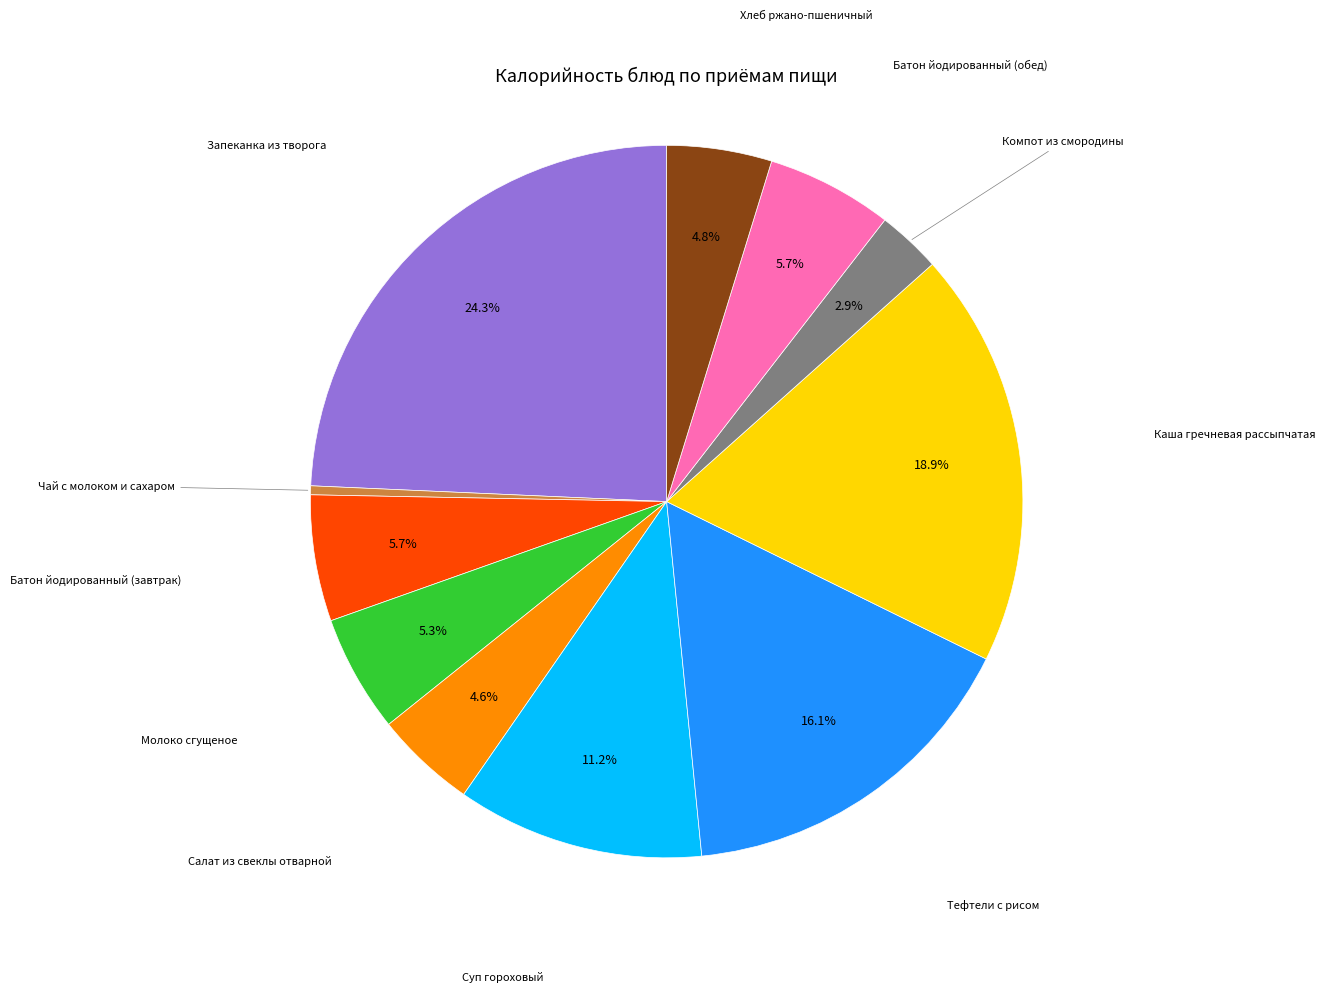

Is there any slice that represents more than half of the pie?

No